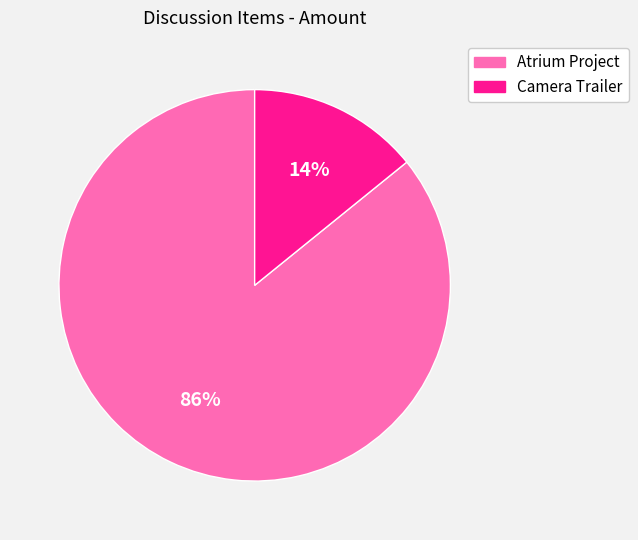

To the nearest percent, what portion does Atrium Project represent?

86%